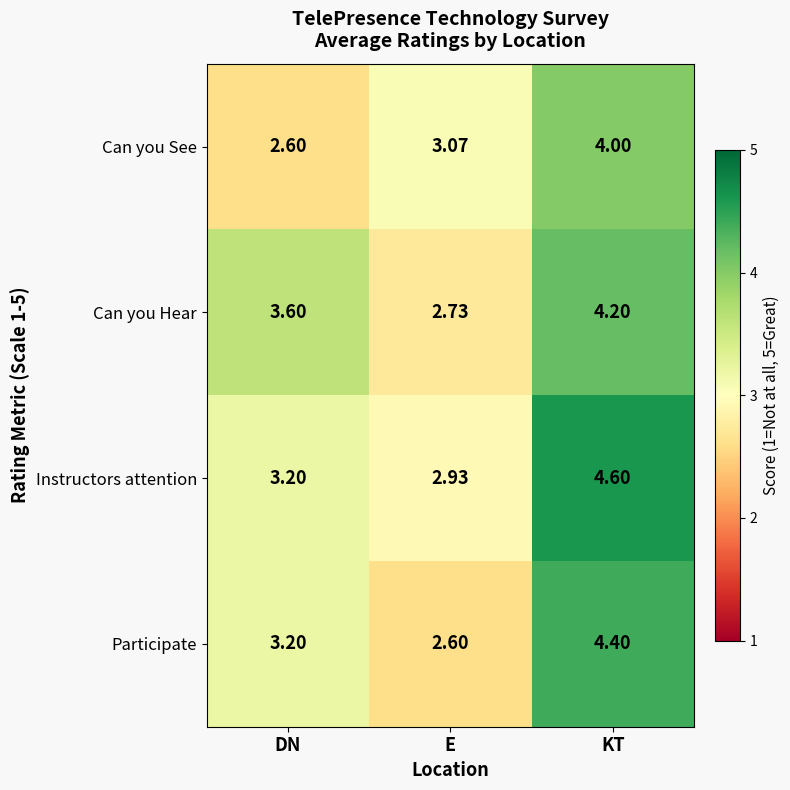

At which label does Participate reach its peak?

KT